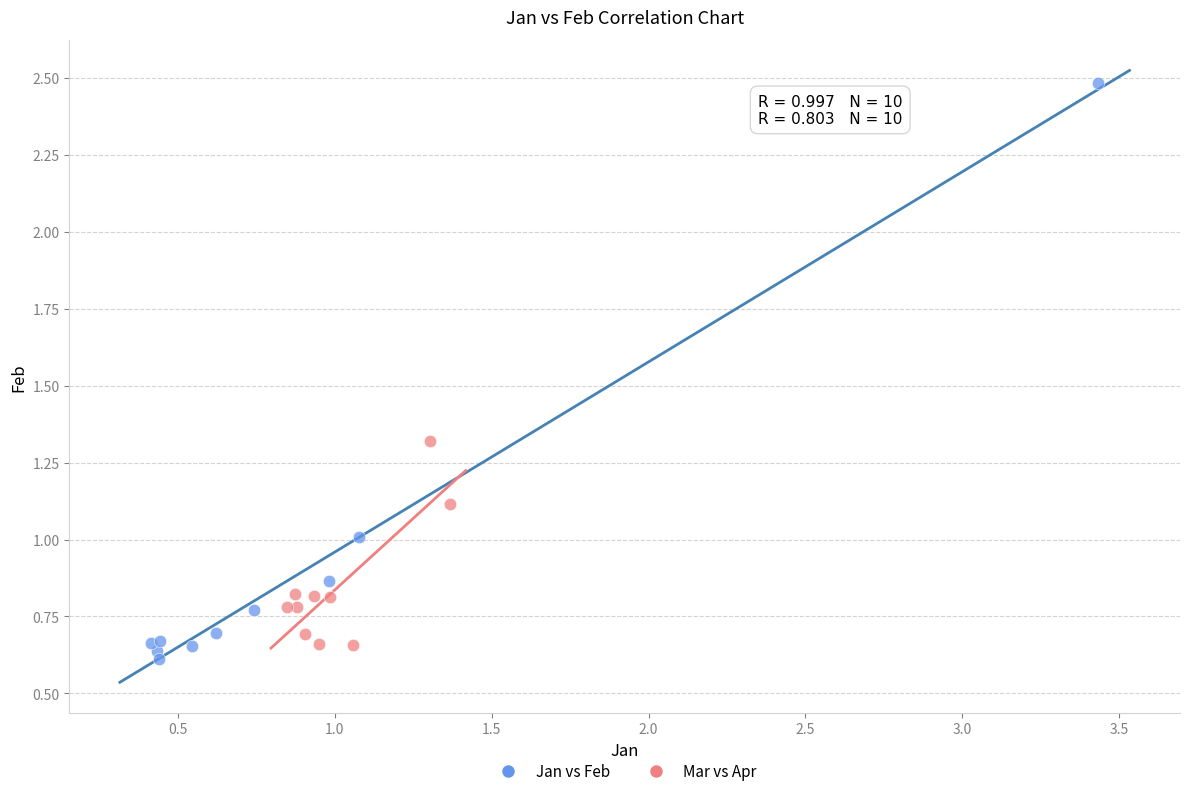

Which series has the largest Y range (max minus min)?

Jan vs Feb